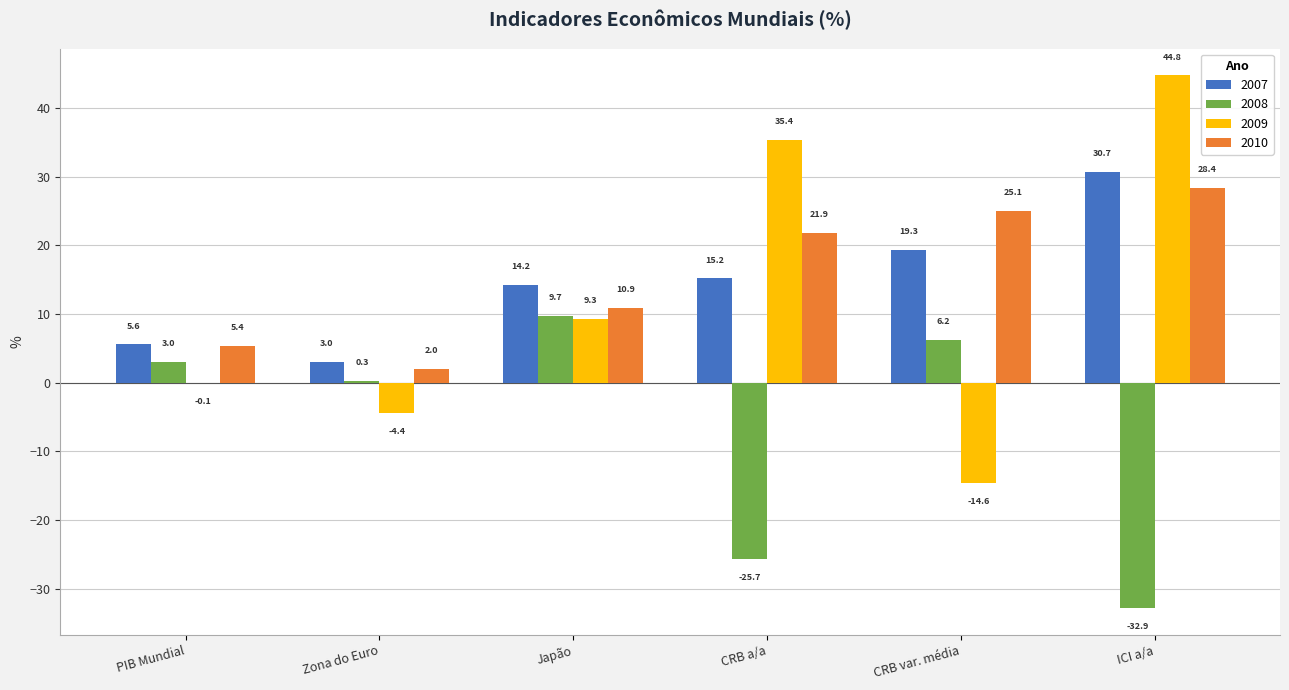

What is the sum of all 2007 values?

87.9